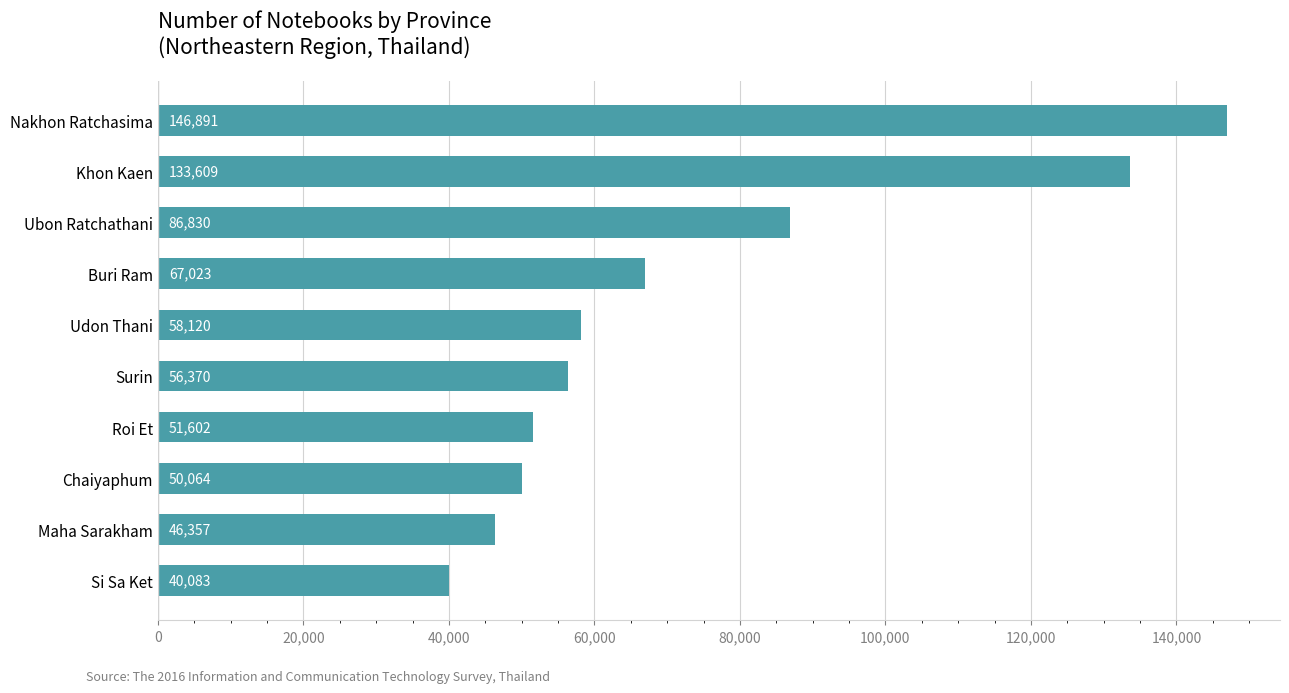

At which category does the chart reach its peak across all series?

Nakhon Ratchasima